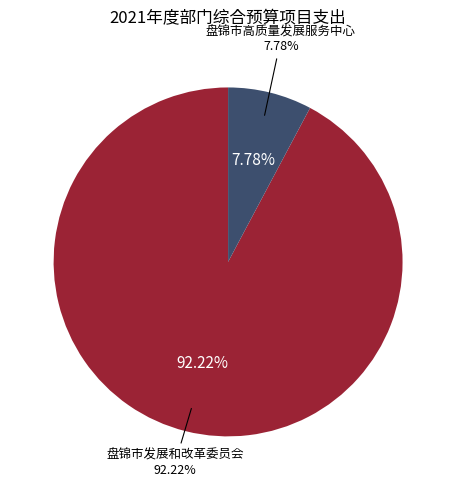

Is there any slice that represents more than half of the pie?

Yes